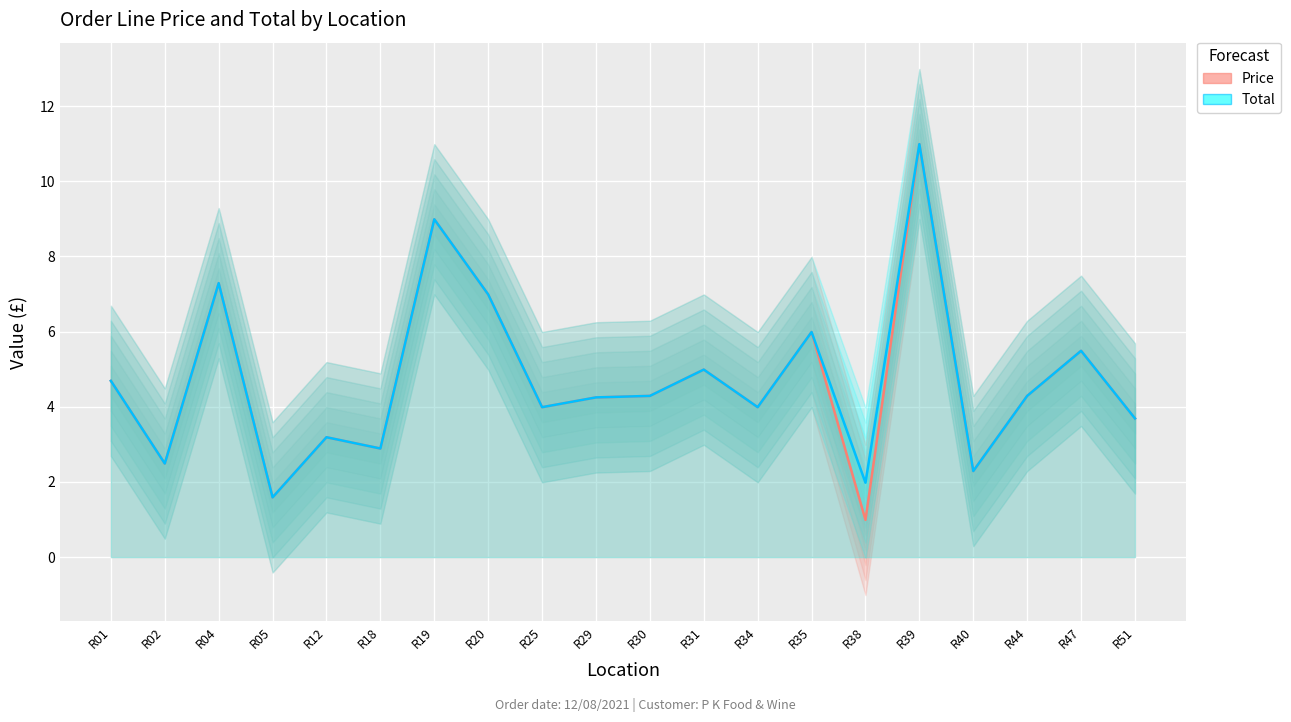

Which category has the highest value in the Price series?

R39